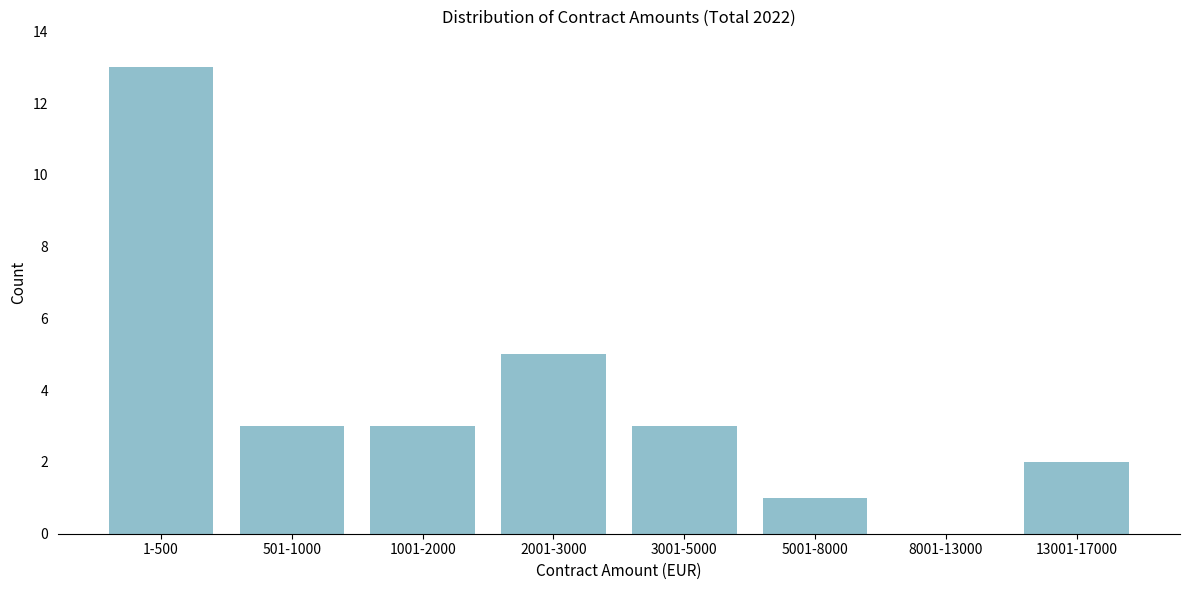

Reading right to left, list all the values displayed in this chart.

13001-17000=2	8001-13000=0	5001-8000=1	3001-5000=3	2001-3000=5	1001-2000=3	501-1000=3	1-500=13